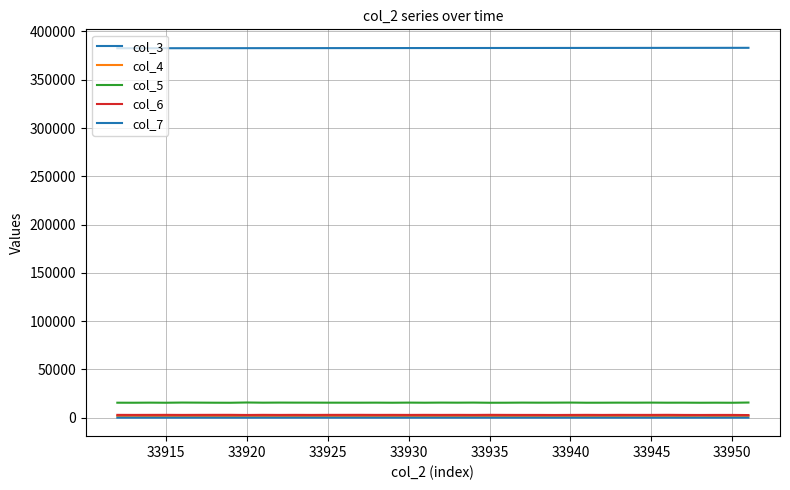

At which label does col_7 reach its minimum?

33920